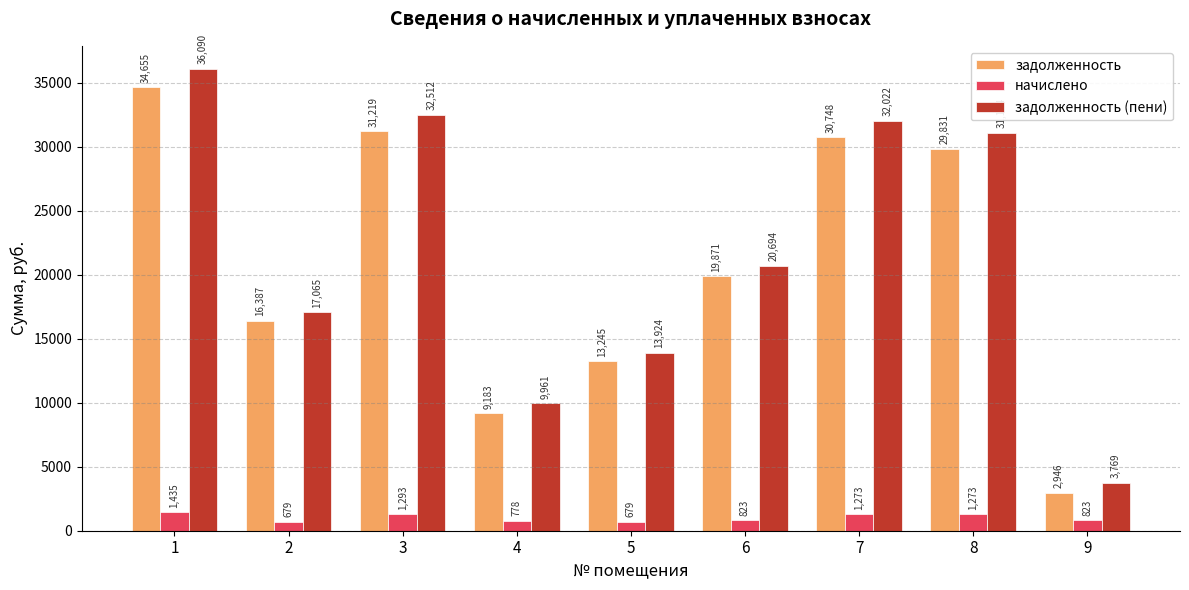

At which category is the sum across all series the highest?

1